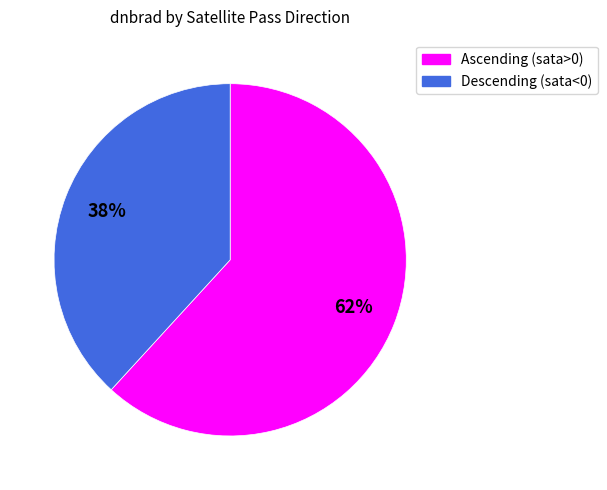

To the nearest percent, what is the difference between the largest and smallest slice percentages?

24%